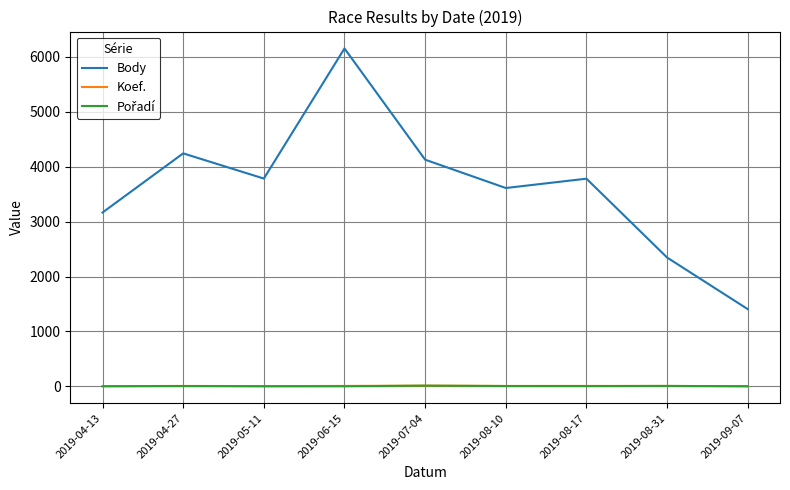

Which series has the widest spread of values?

Body